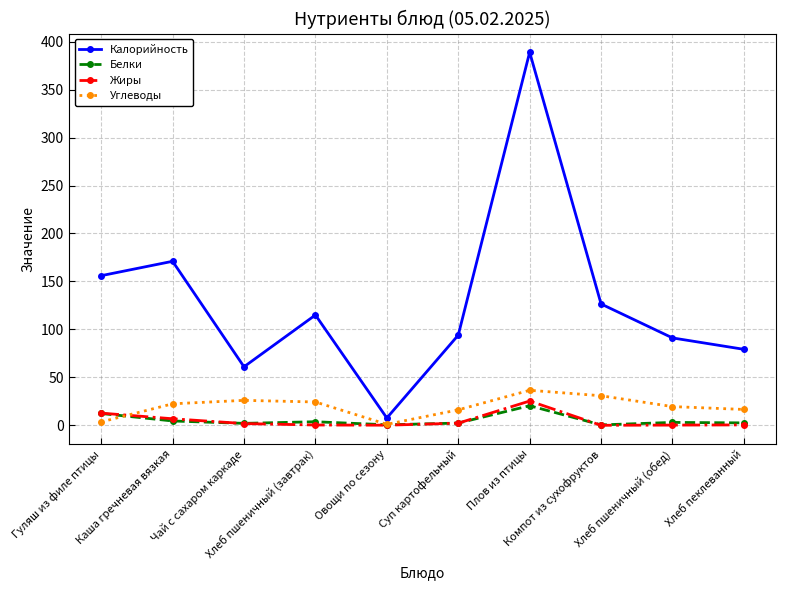

What is the difference between the Жиры values at Чай с сахаром каркаде and Суп картофельный?

0.4